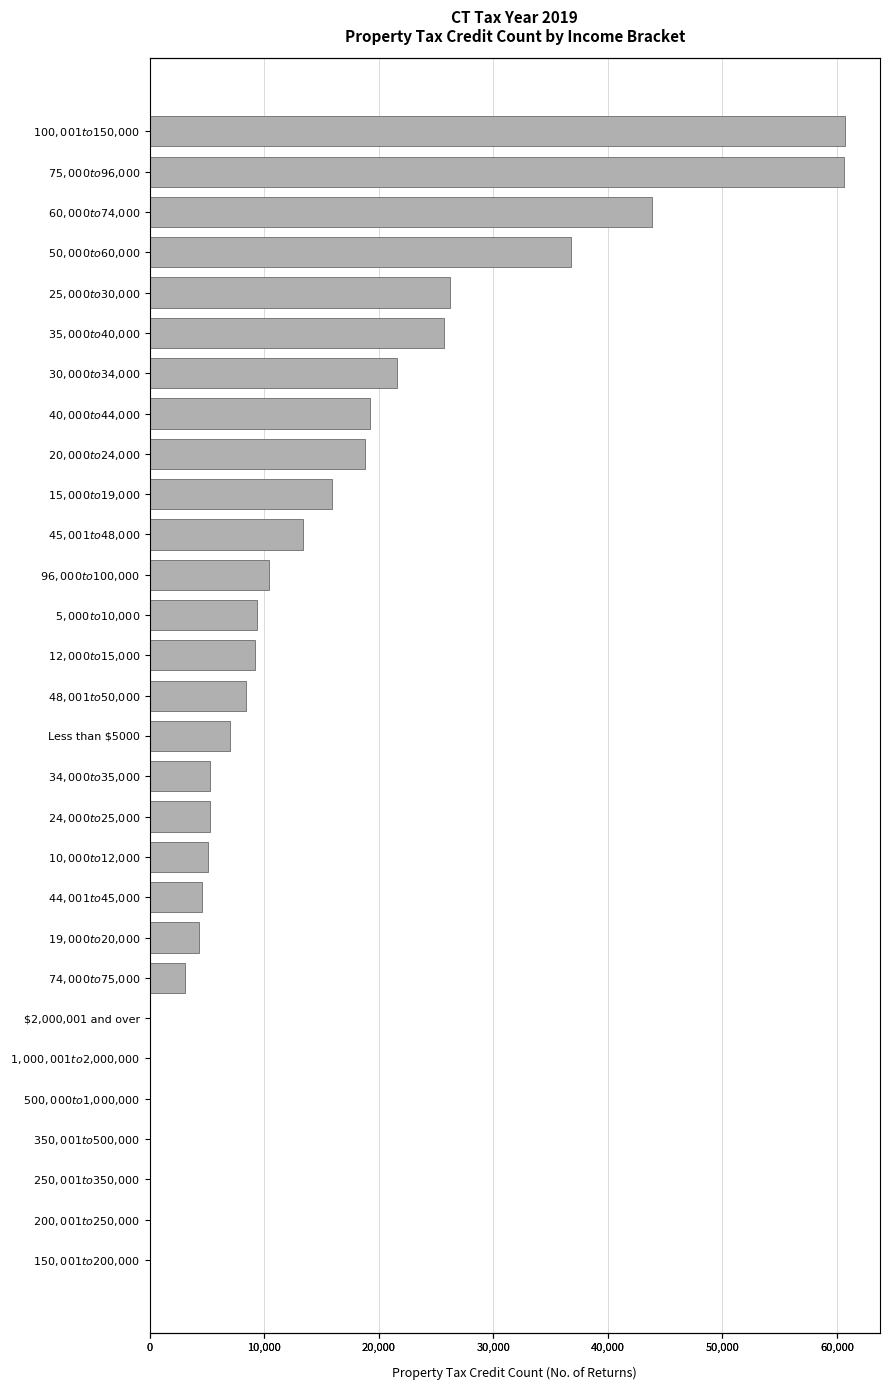

What position from the right is 18?

11